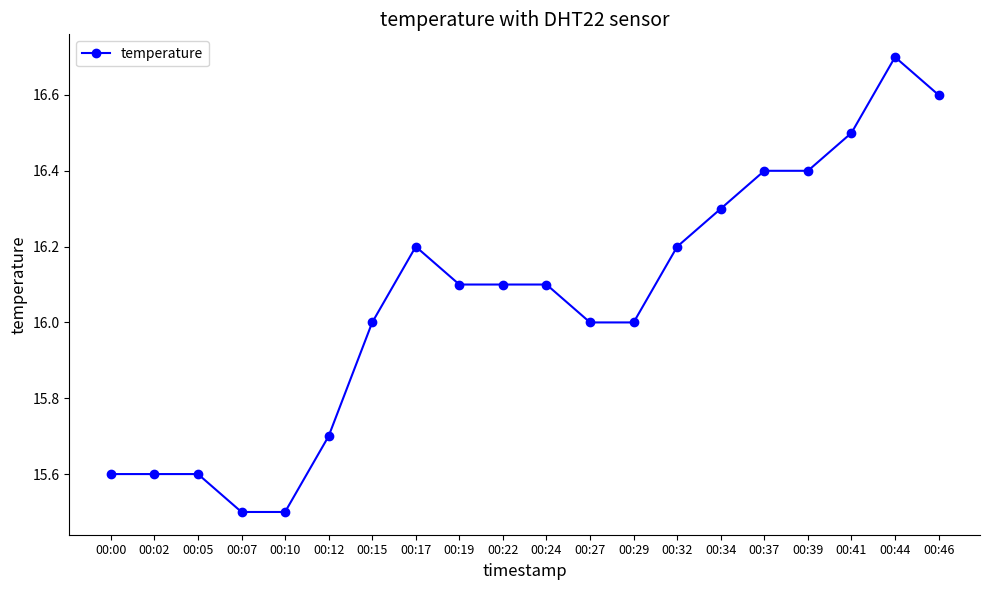

What is the value of the 20th point from the left?

16.6